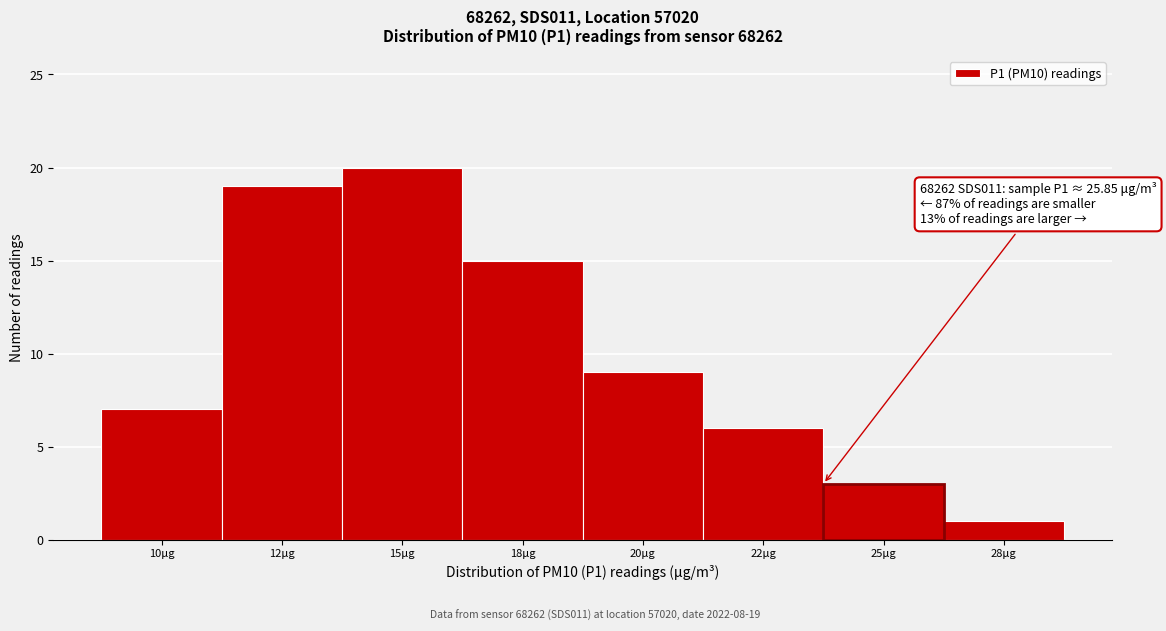

Reading right to left, transcribe all the data shown in this chart.

28μg=1	25μg=3	22μg=6	20μg=9	18μg=15	15μg=20	12μg=19	10μg=7